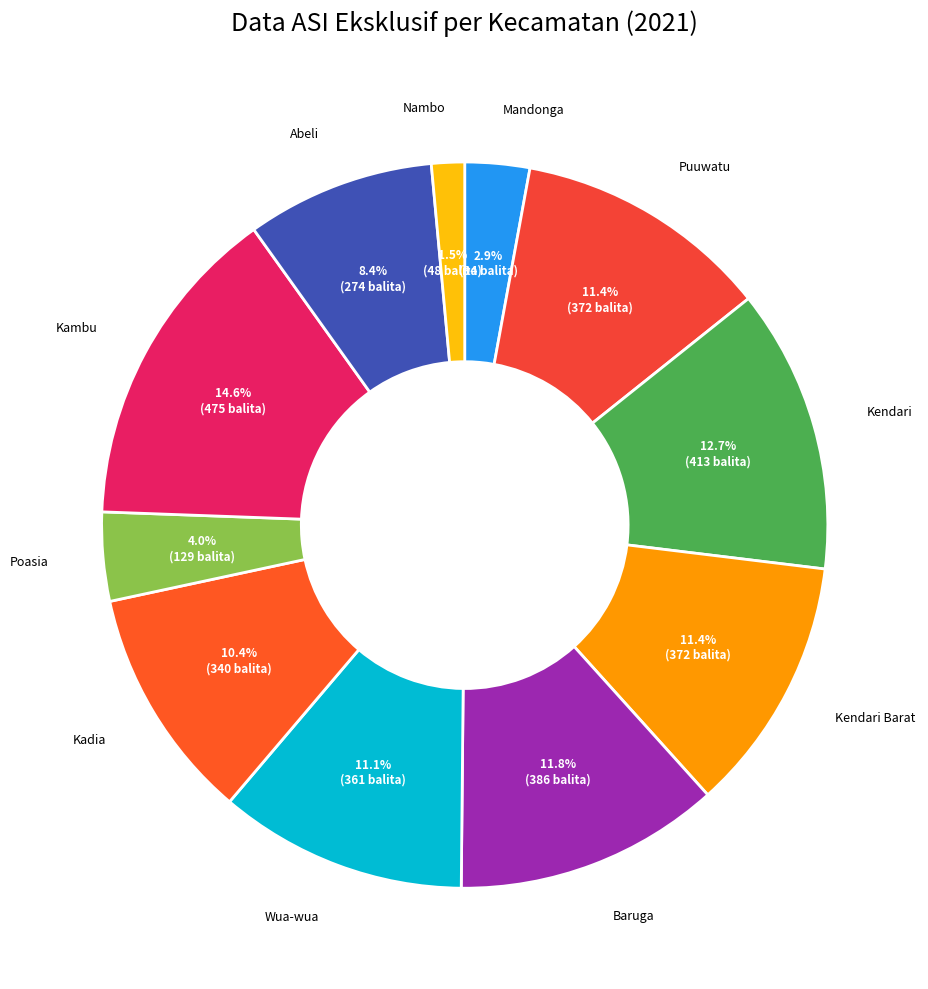

How many segments does this pie chart have?

11